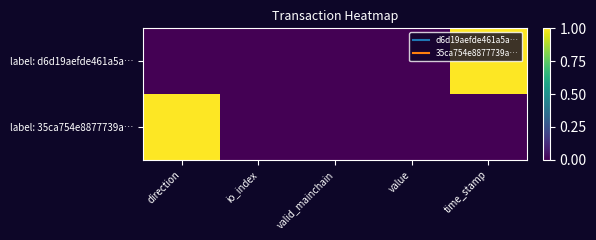

Reading left to right, extract all data points from this chart.

label: d6d19aefde461a5a…: direction=0	io_index=0	valid_mainchain=0	value=0	time_stamp=1
label: 35ca754e8877739a…: direction=1	io_index=0	valid_mainchain=0	value=0	time_stamp=0